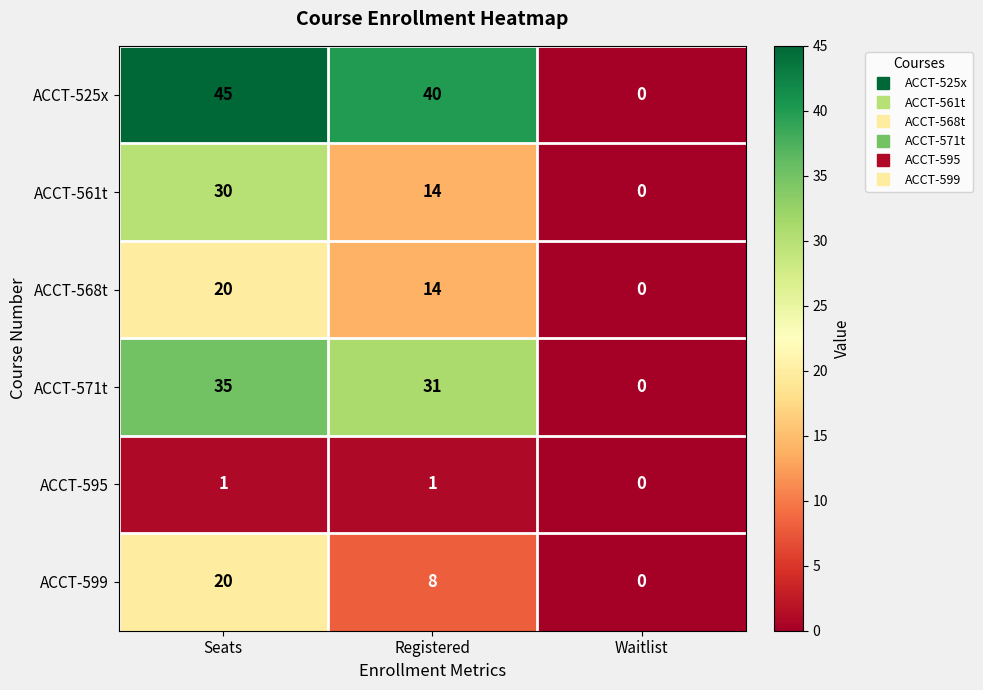

Where is ACCT-525x nearest to the value 22?

Registered